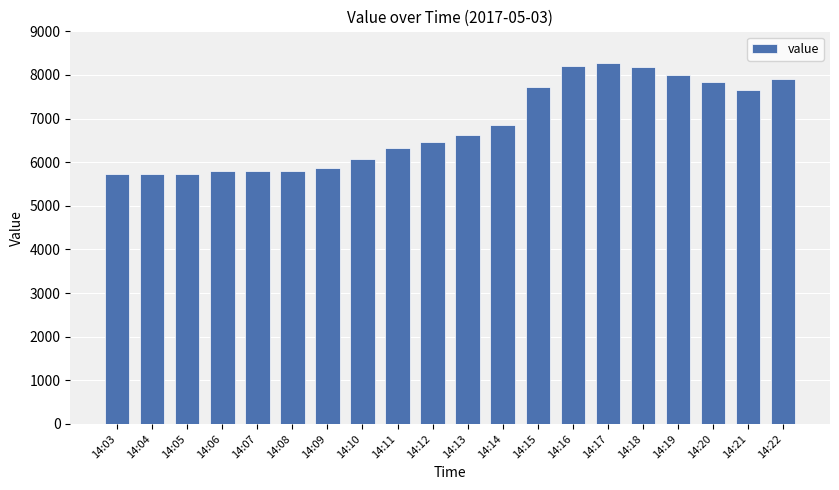

What is the greatest value displayed?

8272